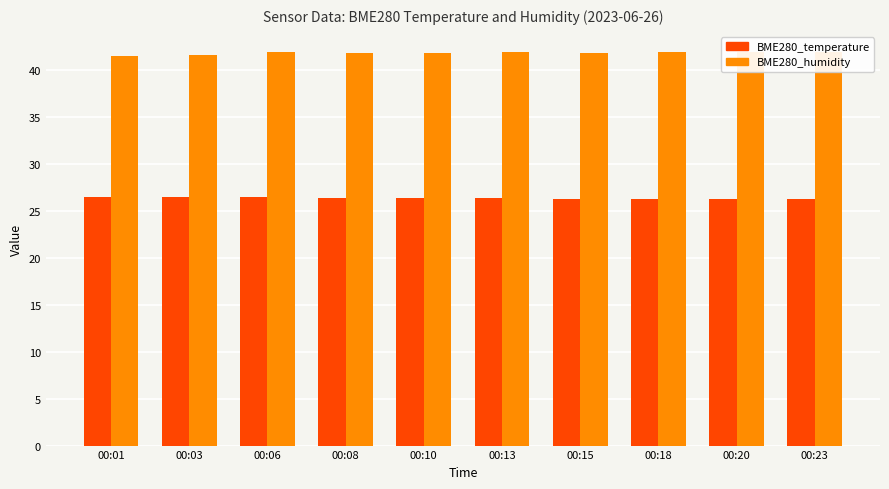

Which series changed the most between 00:06 and 00:20?

BME280_temperature